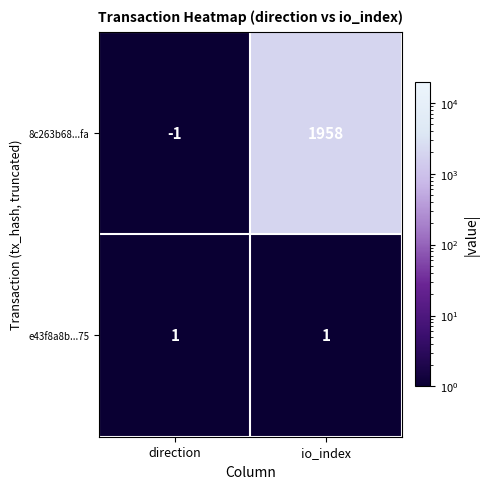

Is it true that e43f8a8b...75 equals 1 at direction?

True